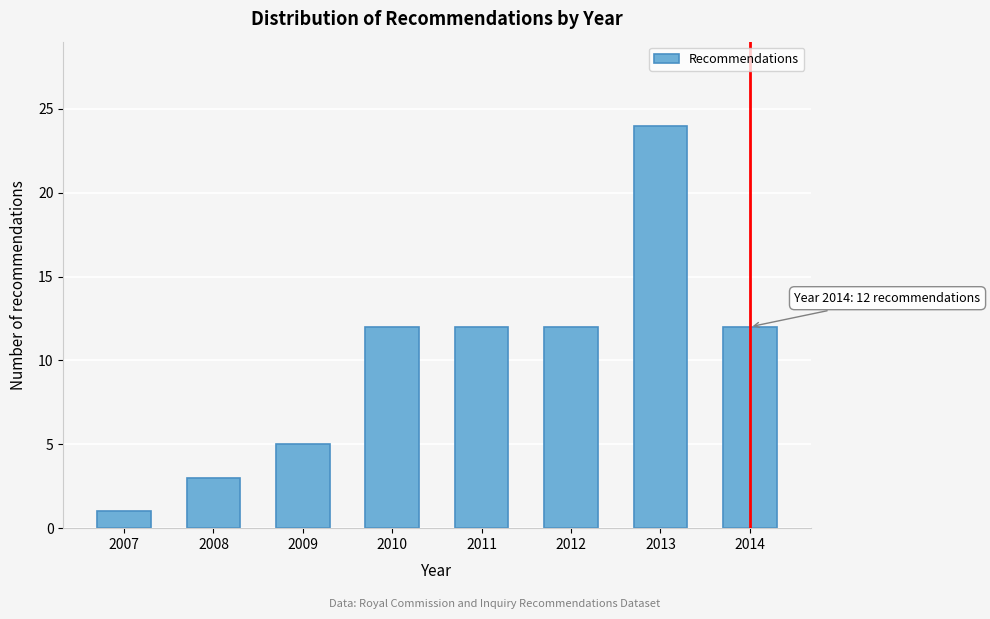

Reading left to right, transcribe all the data shown in this chart.

2007=1	2008=3	2009=5	2010=12	2011=12	2012=12	2013=24	2014=12